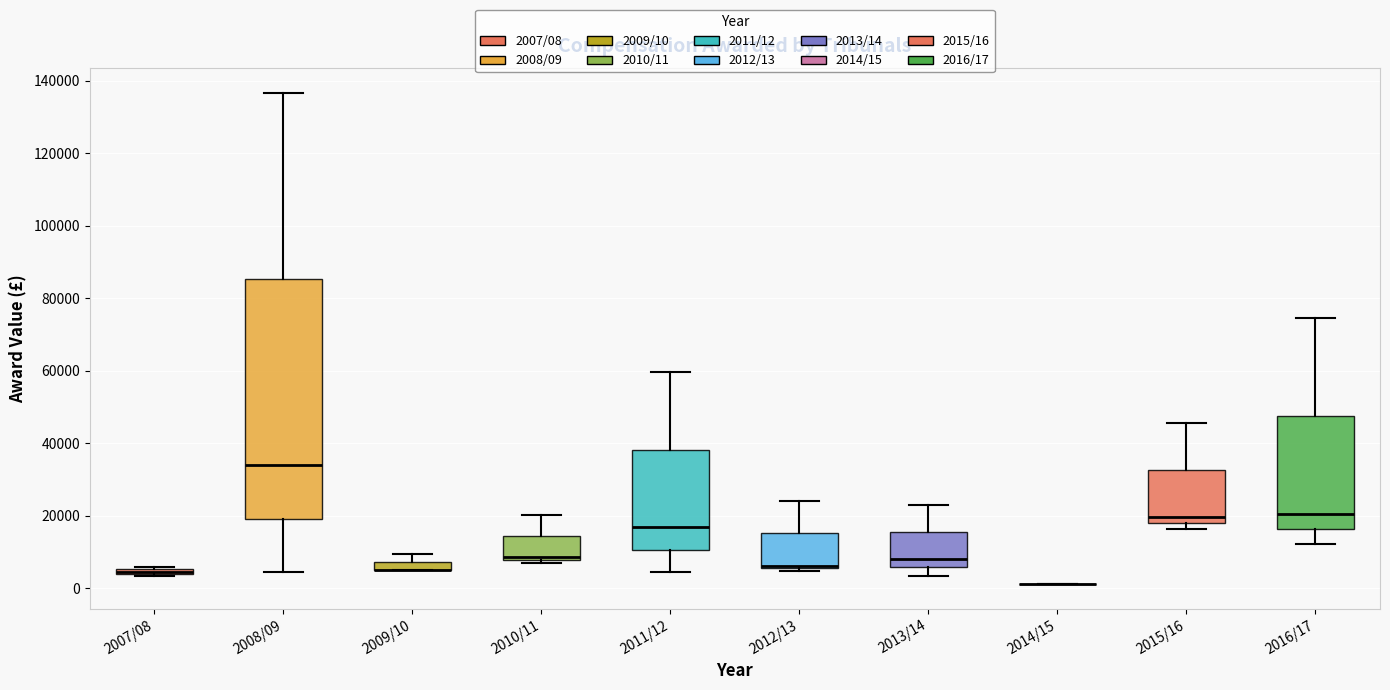

Where is the upper edge of the box for 2016/17 on the y-axis? The values are not printed on the chart, so give them approximately, as read against the axis.

48000